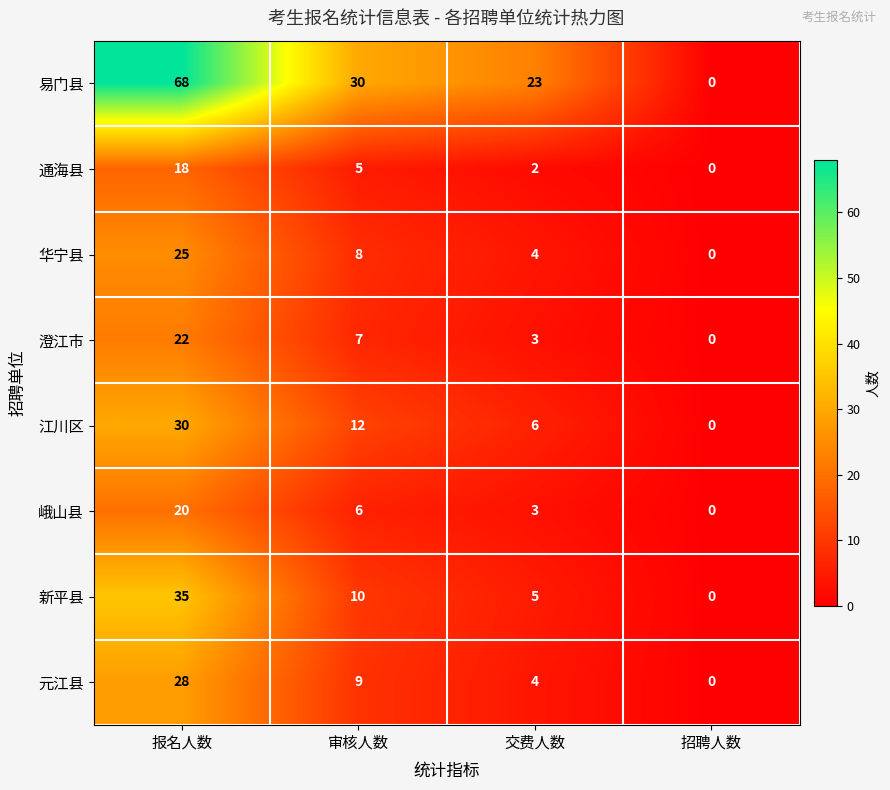

What is the average value of the 通海县 series?

6